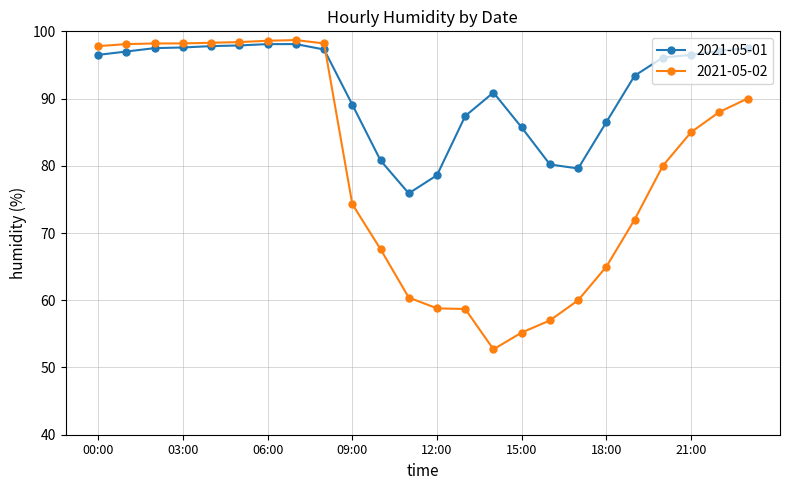

What is the sum of all 2021-05-02 values?

1909.2